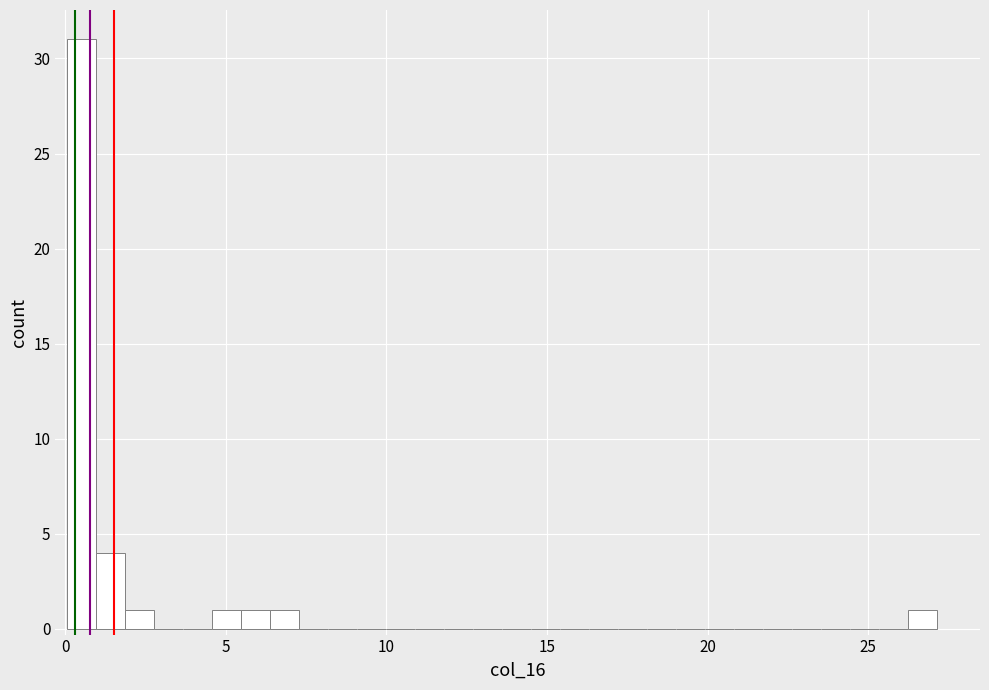

Read against the x-axis, roughly where is the centre of the tallest bar?

0.5